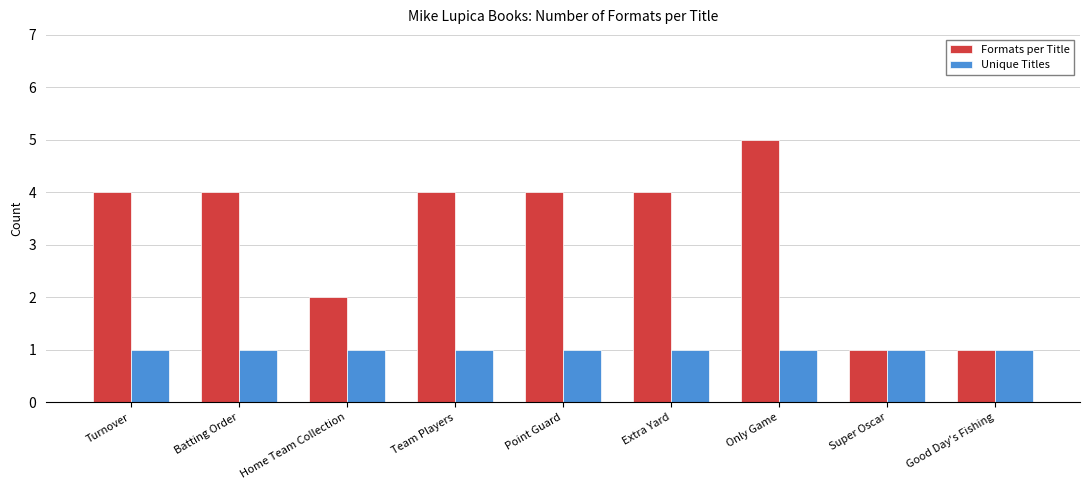

Reading right to left, transcribe all the data shown in this chart.

Formats per Title: 1	1	5	4	4	4	2	4	4
Unique Titles: 1	1	1	1	1	1	1	1	1